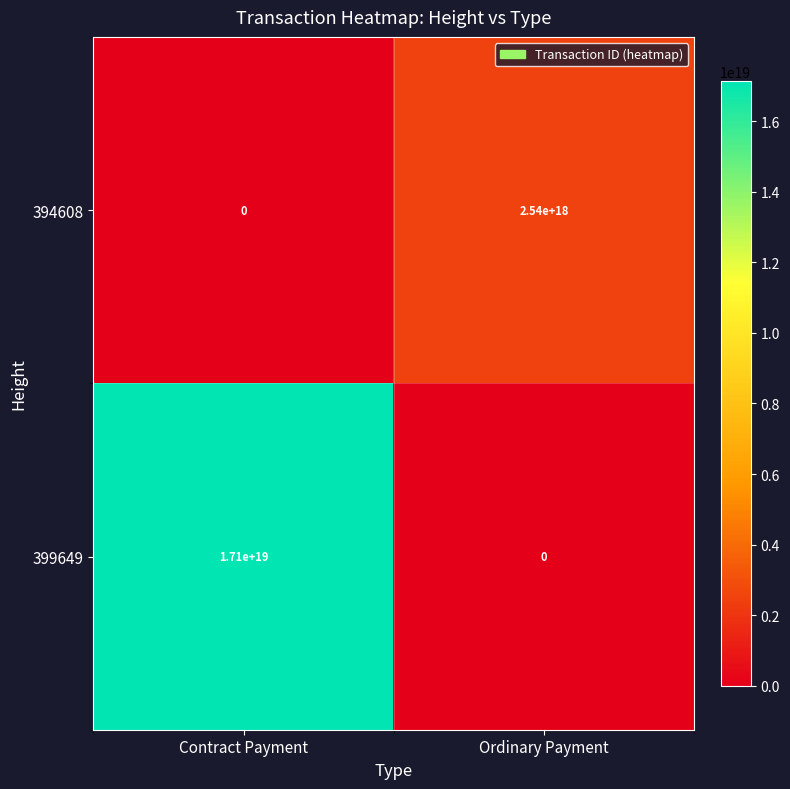

At which category is the sum across all series the highest?

Contract Payment